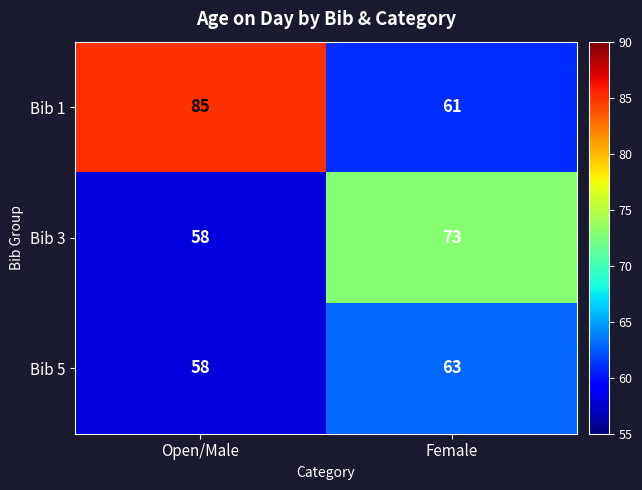

What is the smallest value displayed?

58